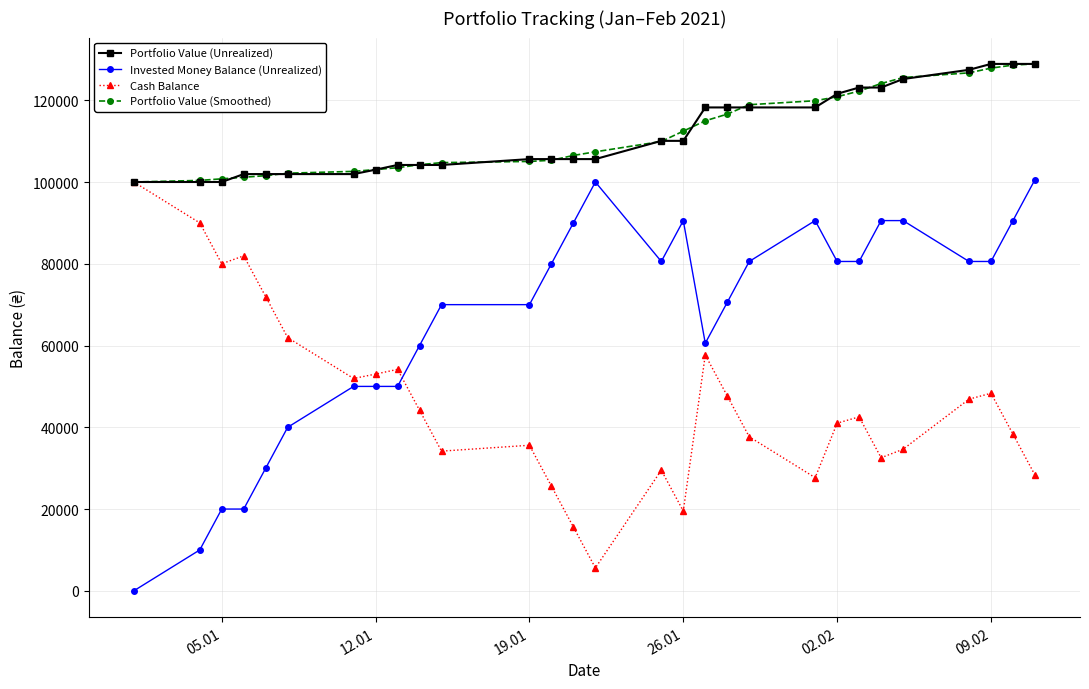

Count the number of categories in the chart.

29